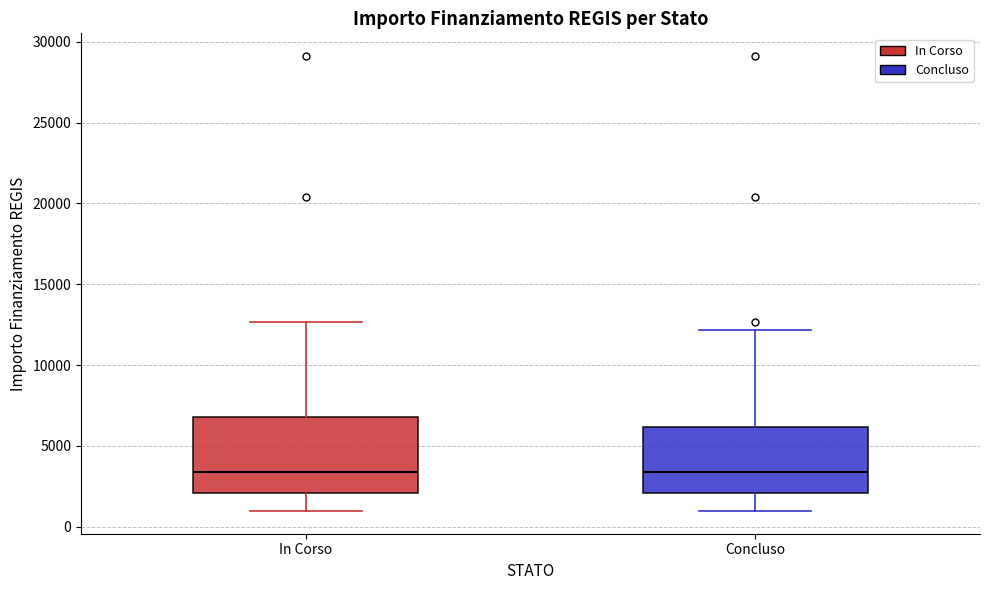

Reading left to right, read every box against the y-axis: the position of its median line, the range the box covers, and the ends of its whiskers. The values are not printed on the chart, so give them approximately, as read against the axis.

In Corso: median 3500, box 2000 to 7000, whiskers 1000 to 12500
Concluso: median 3500, box 2000 to 6000, whiskers 1000 to 12000